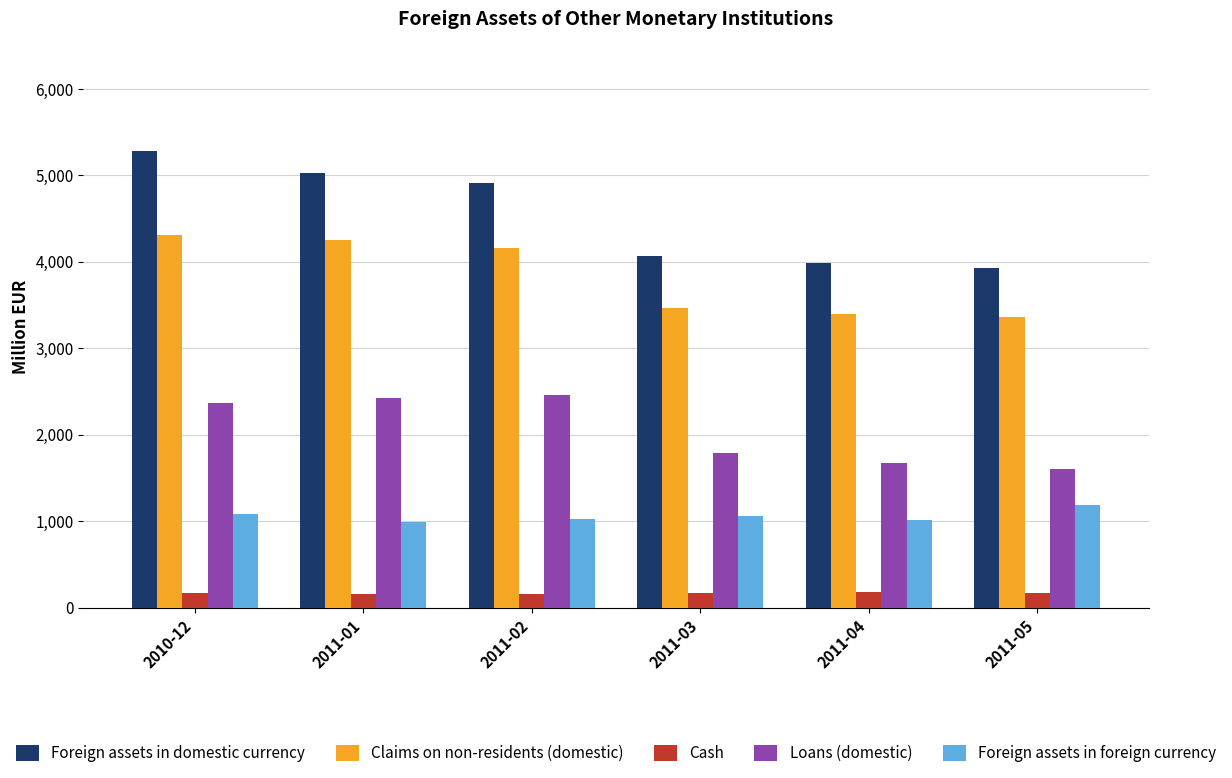

What is the minimum value for Foreign assets in foreign currency?

987.9